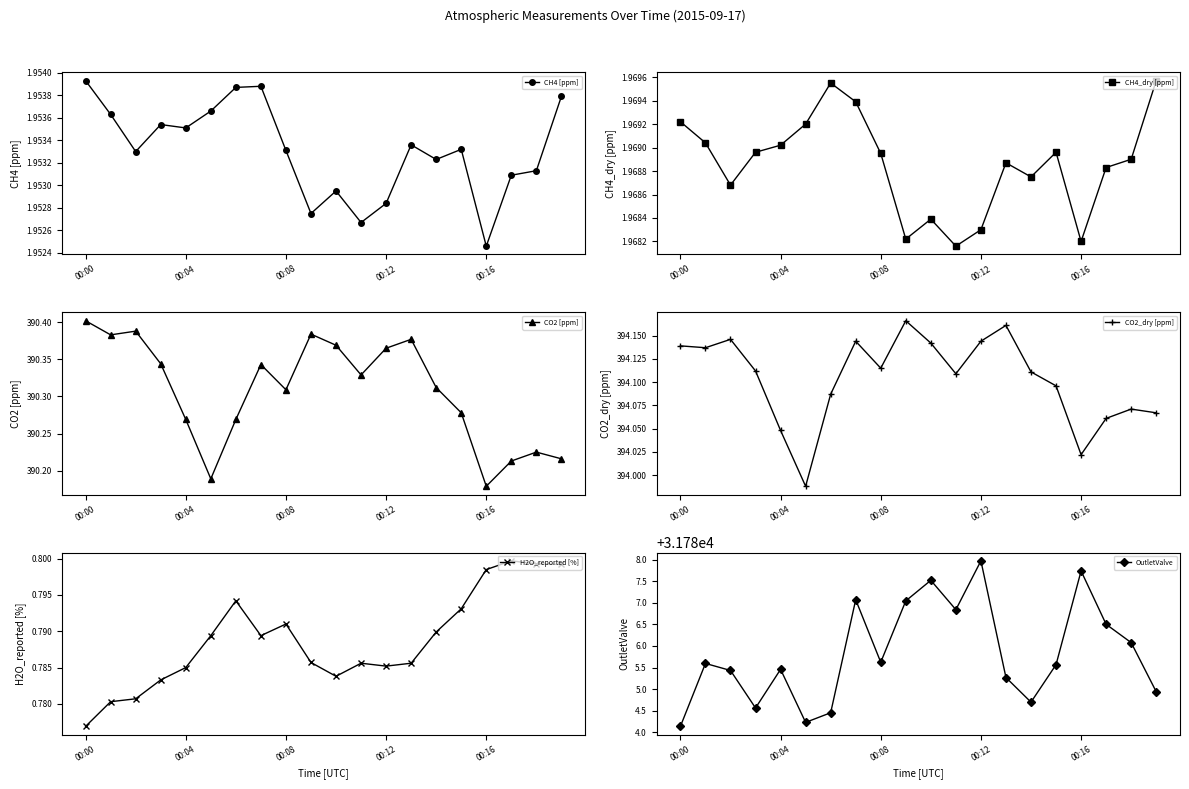

At which label is CH4 [ppm] closest to 1?

00:16